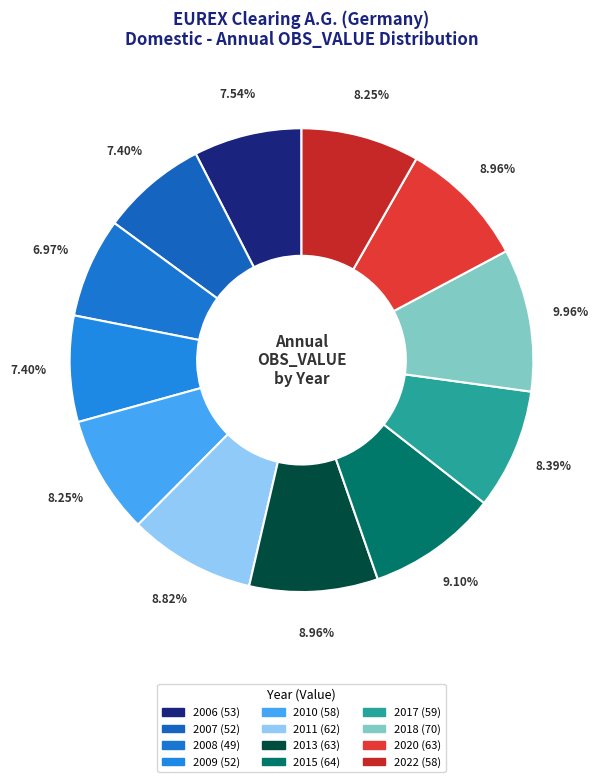

How many segments does this pie chart have?

12